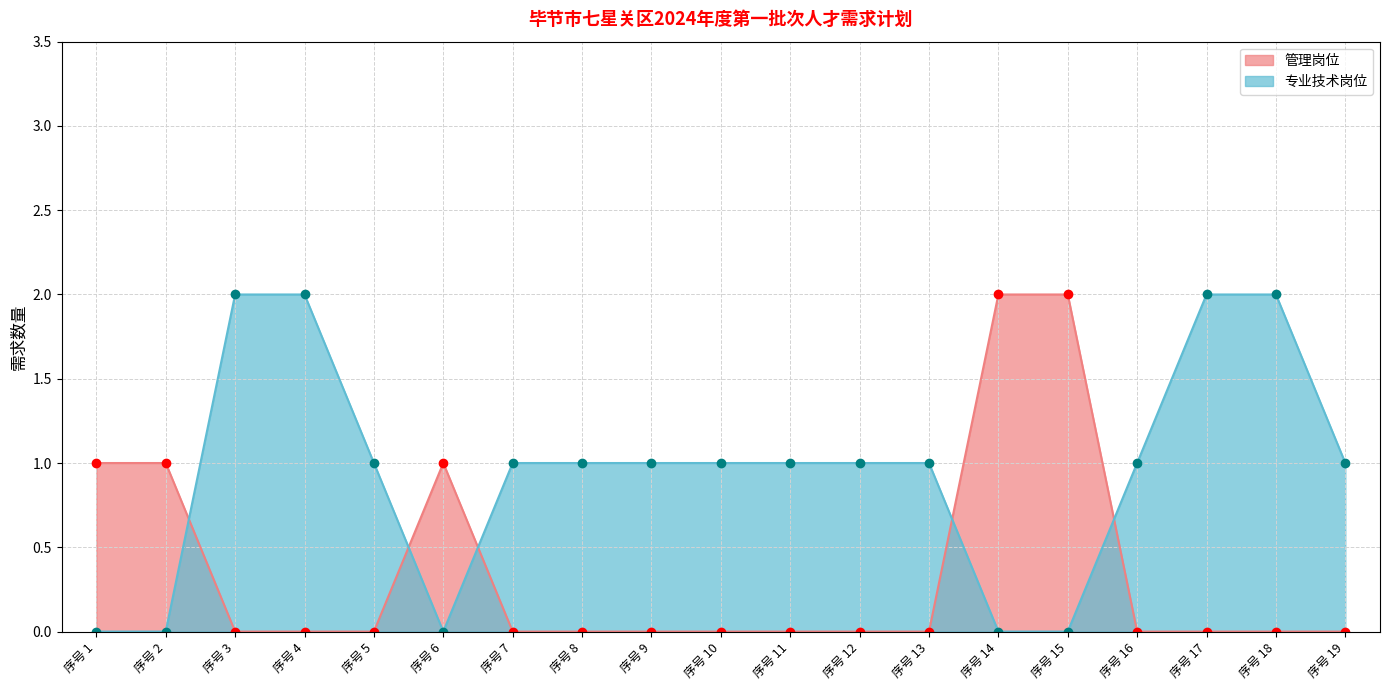

What is the difference between the second highest and second lowest values in the 管理岗位 series?

2